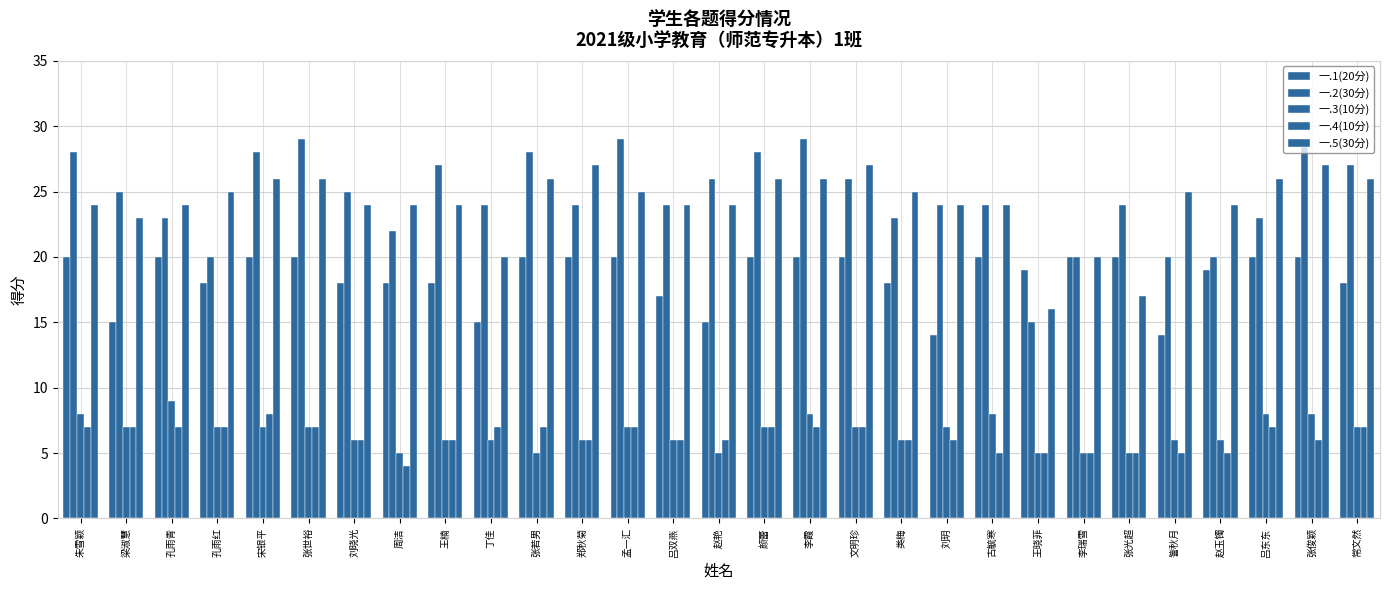

At which label does 一.1(20分) reach its peak?

朱雪颖